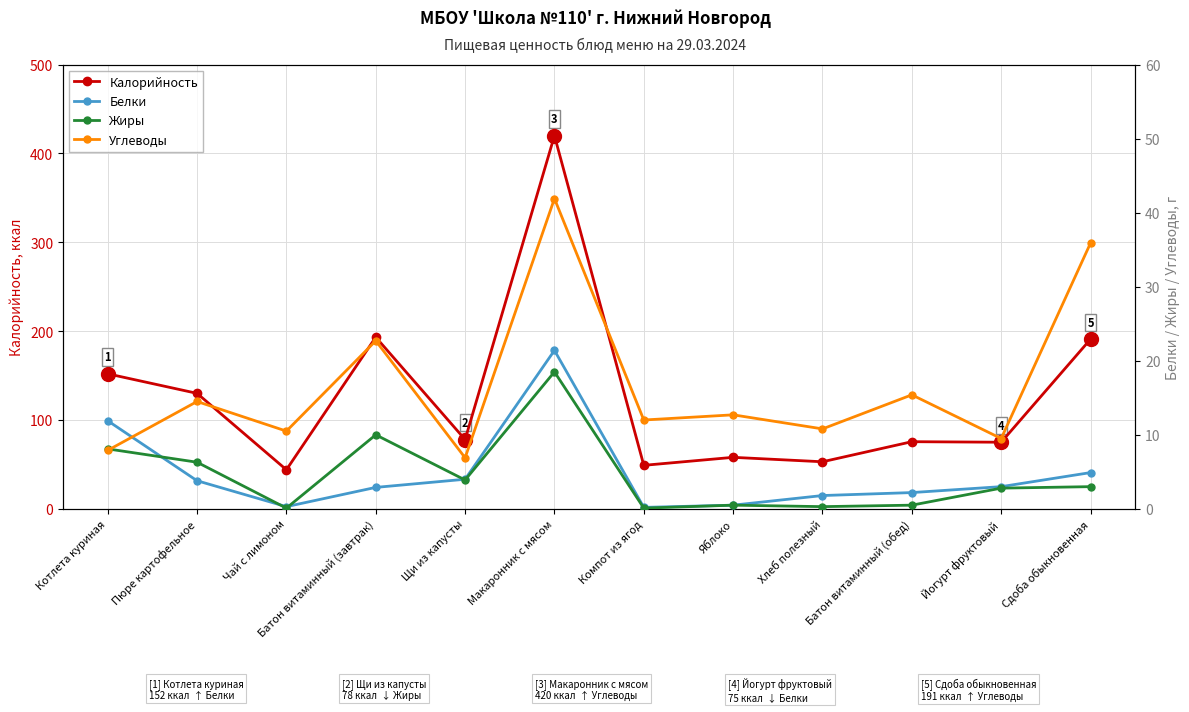

Count the number of categories in the chart.

12